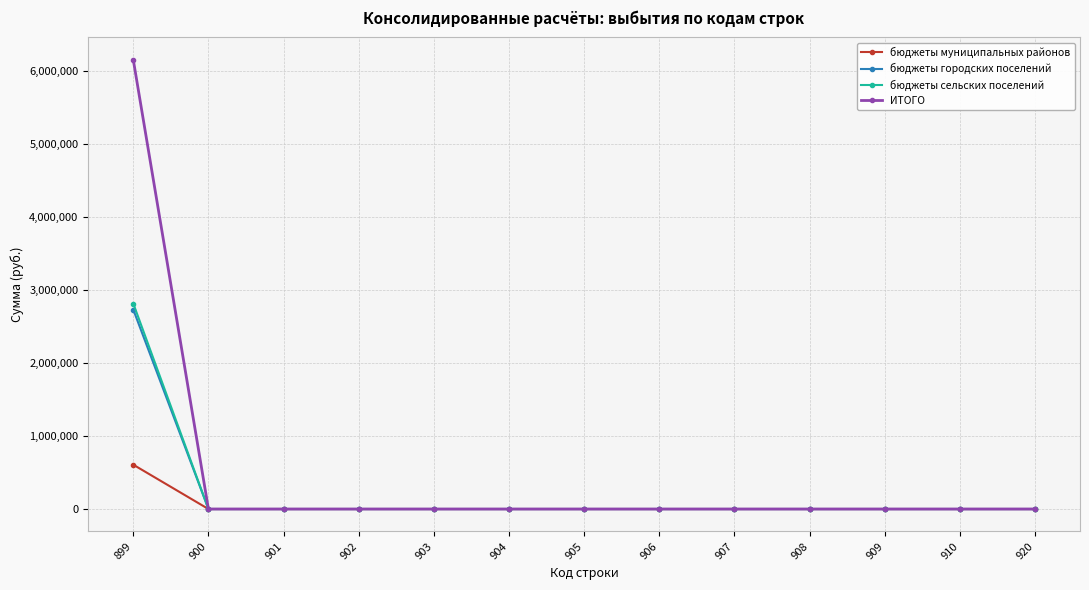

Reading right to left, extract all data points from this chart.

бюджеты муниципальных районов: 920=0.0	910=0.0	909=0.0	908=0.0	907=0.0	906=0.0	905=0.0	904=0.0	903=0.0	902=0.0	901=0.0	900=0.0	899=607186.0
бюджеты городских поселений: 920=0.0	910=0.0	909=0.0	908=0.0	907=0.0	906=0.0	905=0.0	904=0.0	903=0.0	902=0.0	901=0.0	900=0.0	899=2732506.4
бюджеты сельских поселений: 920=0.0	910=0.0	909=0.0	908=0.0	907=0.0	906=0.0	905=0.0	904=0.0	903=0.0	902=0.0	901=0.0	900=0.0	899=2816047.8
ИТОГО: 920=0.0	910=0.0	909=0.0	908=0.0	907=0.0	906=0.0	905=0.0	904=0.0	903=0.0	902=0.0	901=0.0	900=0.0	899=6155740.1